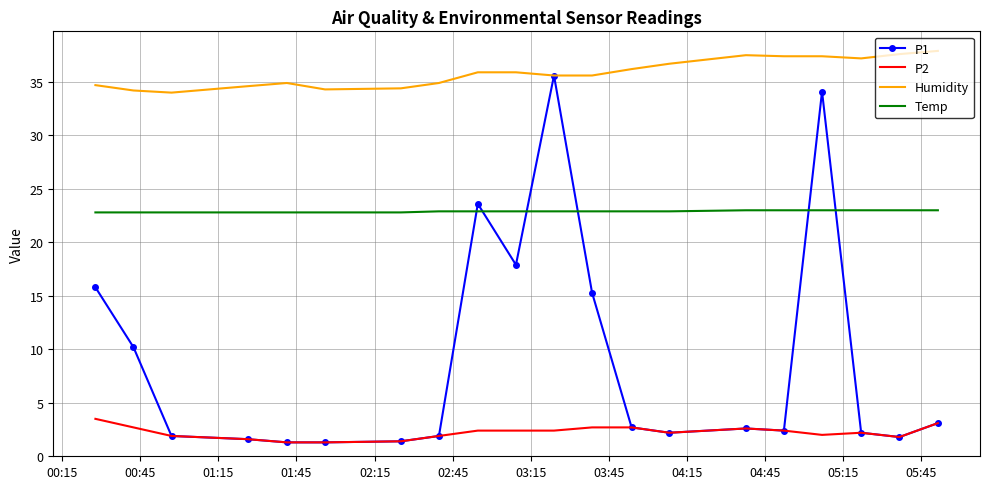

Which series has the widest spread of values?

P1